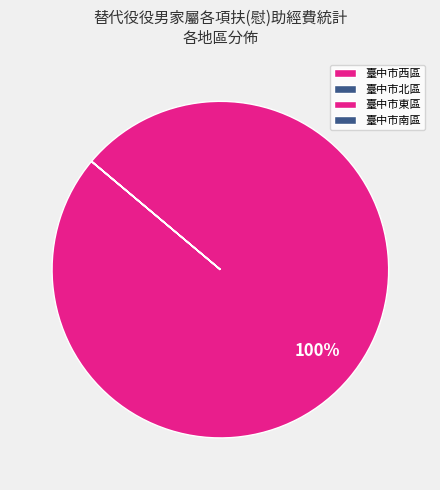

Is there any slice that represents more than half of the pie?

Yes